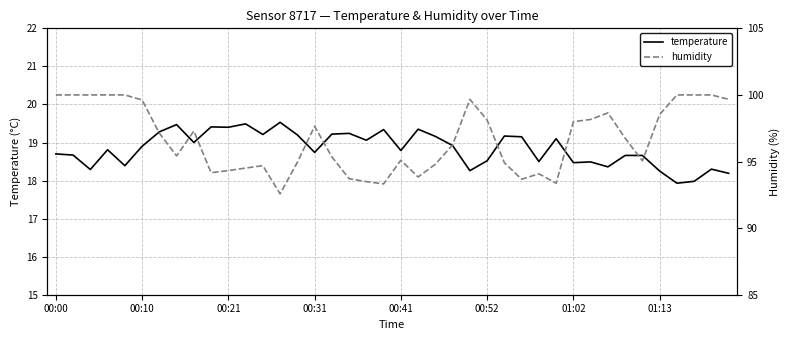

What is the label of the 2nd point from the right?

38